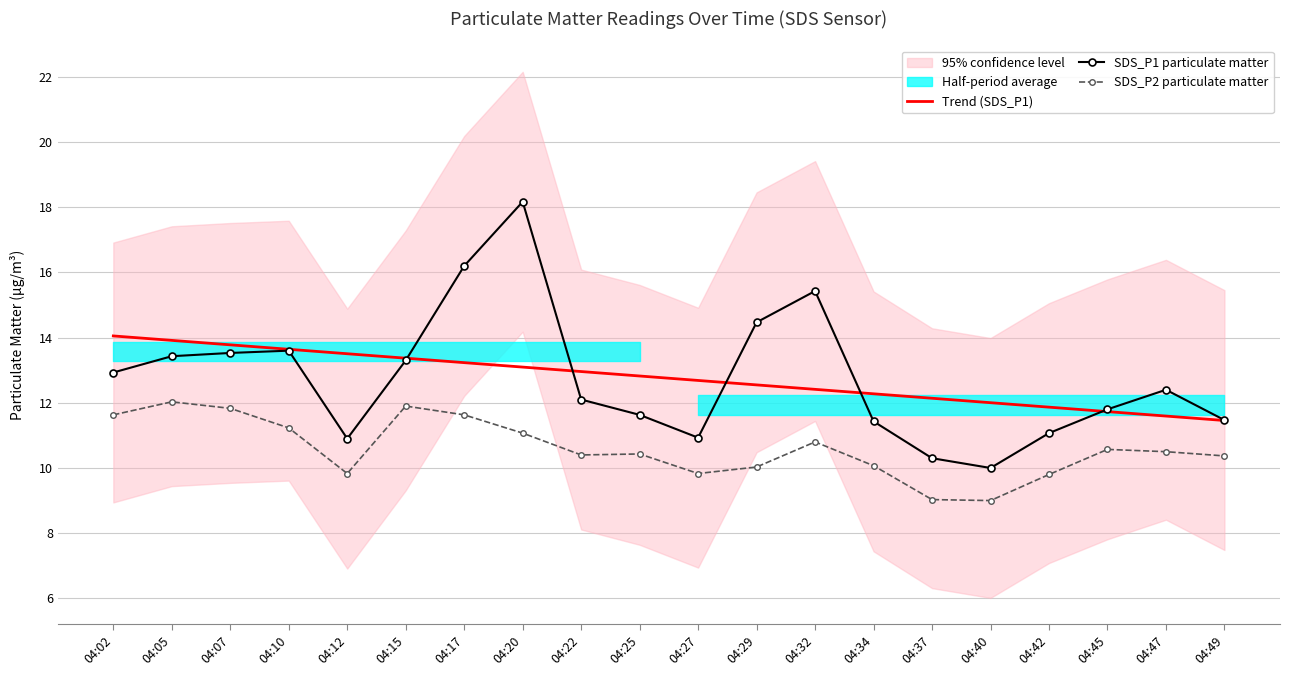

What is the sum of the SDS_P2 particulate matter values at 04:20 and 04:49?

21.4